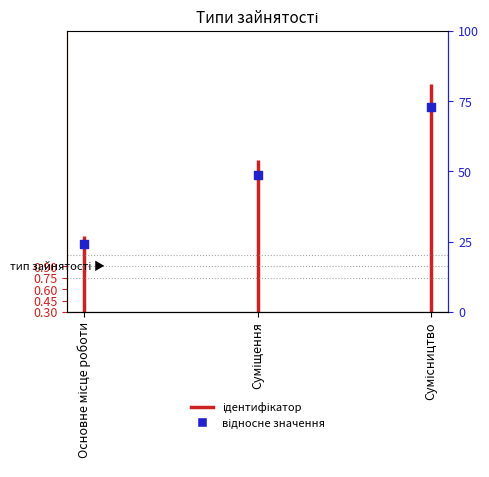

What is the ratio of the value at Суміщення to the value at Основне місце роботи?

1.8